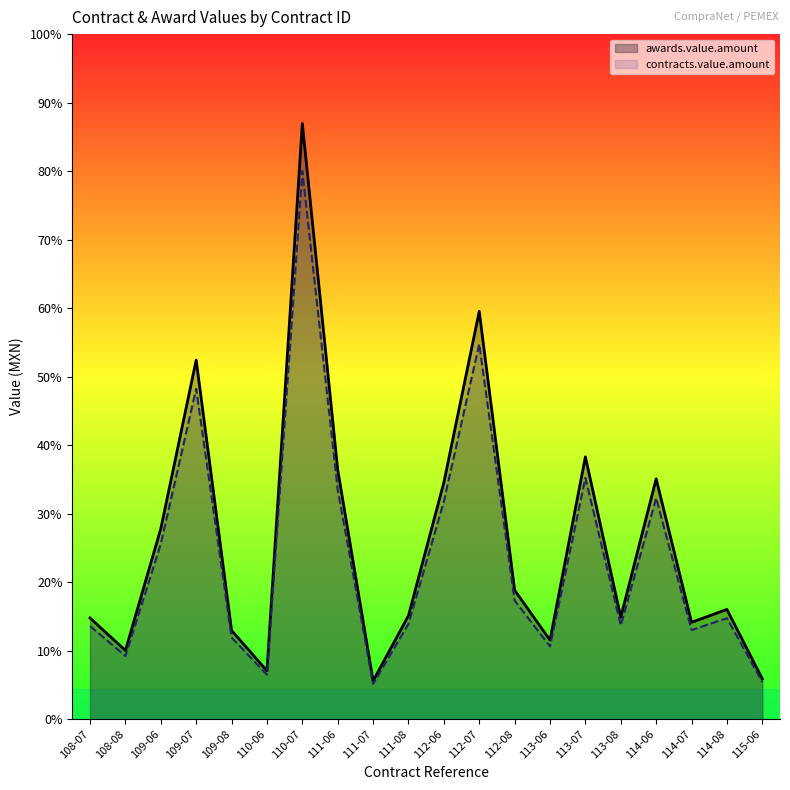

List the labels in order of awards.value.amount value, smallest first.

111-07, 115-06, 110-06, 108-08, 113-06, 109-08, 114-07, 108-07, 113-08, 111-08, 114-08, 112-08, 109-06, 112-06, 114-06, 111-06, 113-07, 109-07, 112-07, 110-07